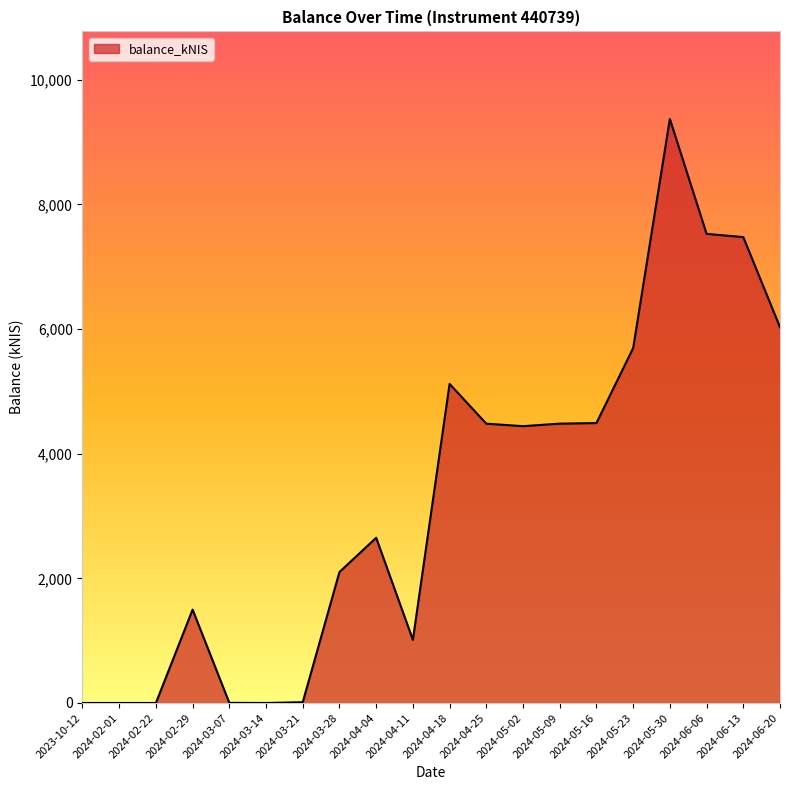

Read the value at 2024-04-04.

2650.8